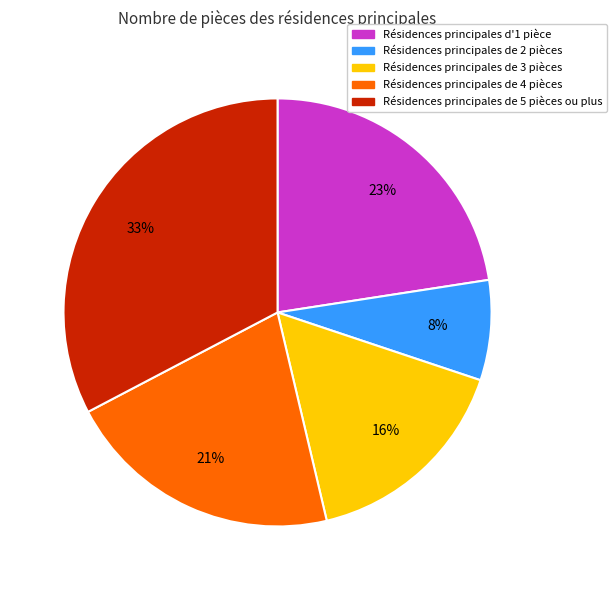

Does any single category account for the majority?

No